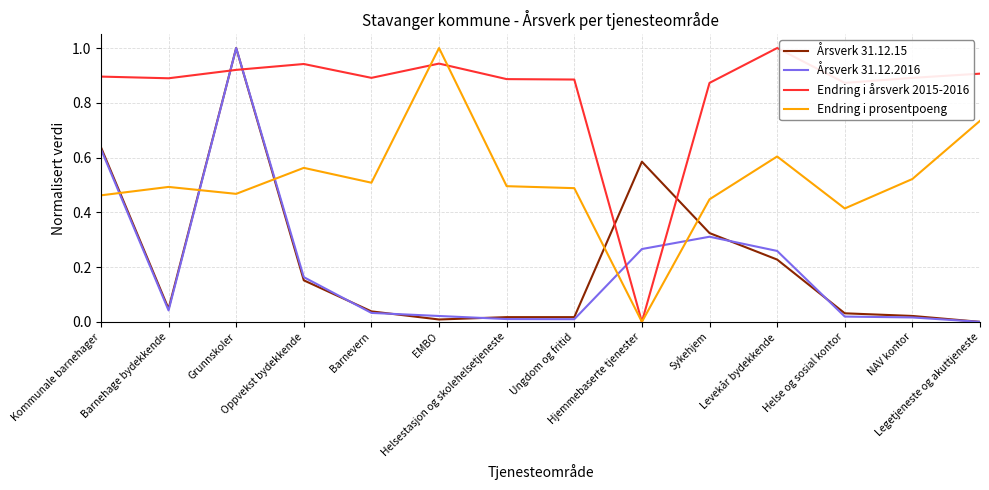

What is the difference between the maximum and minimum values in the Årsverk 31.12.15 series?

1.0